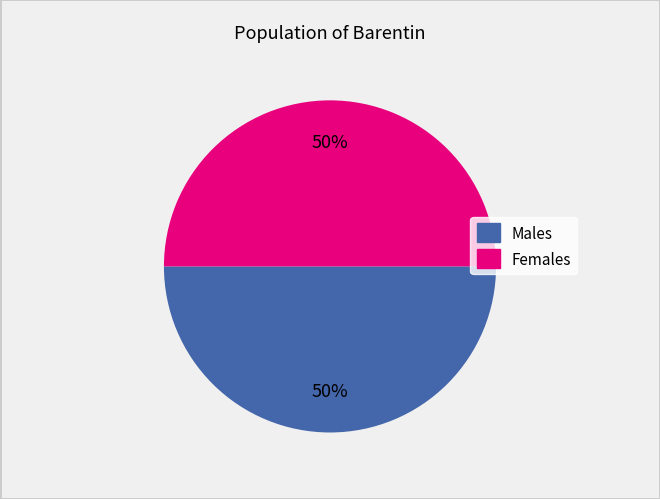

To the nearest percent, what is the average slice percentage?

50%